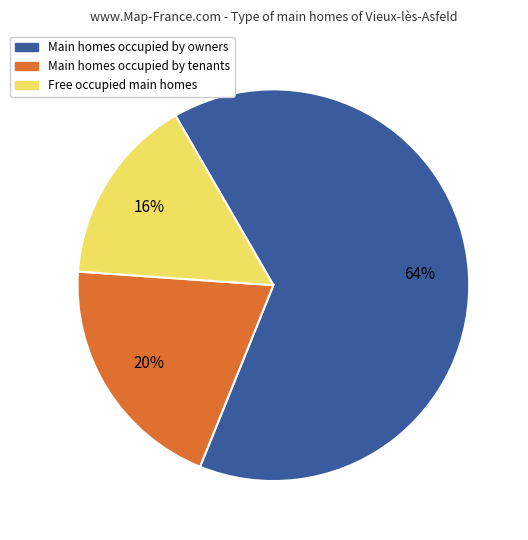

Rank the categories by value from highest to lowest.

Main homes occupied by owners, Main homes occupied by tenants, Free occupied main homes